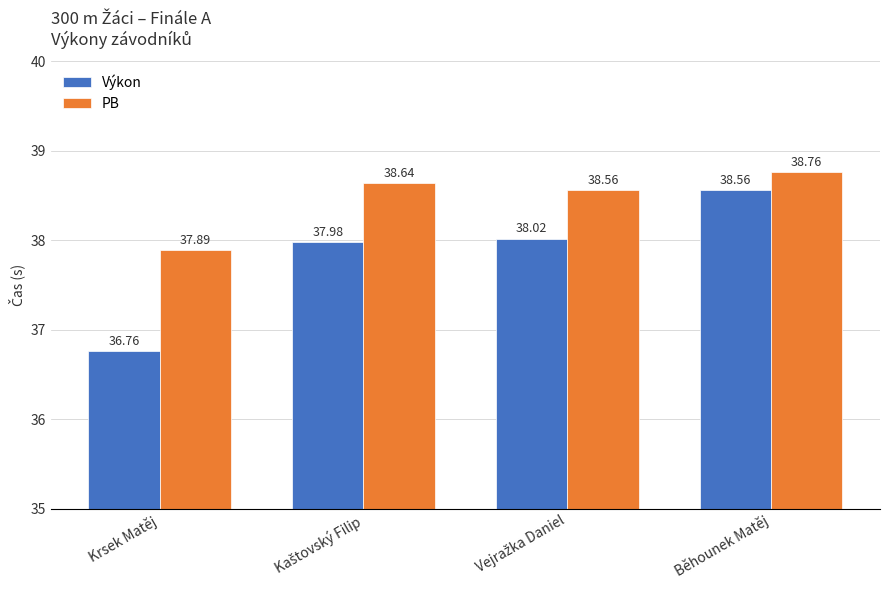

What is the sum of all Výkon values?

151.3